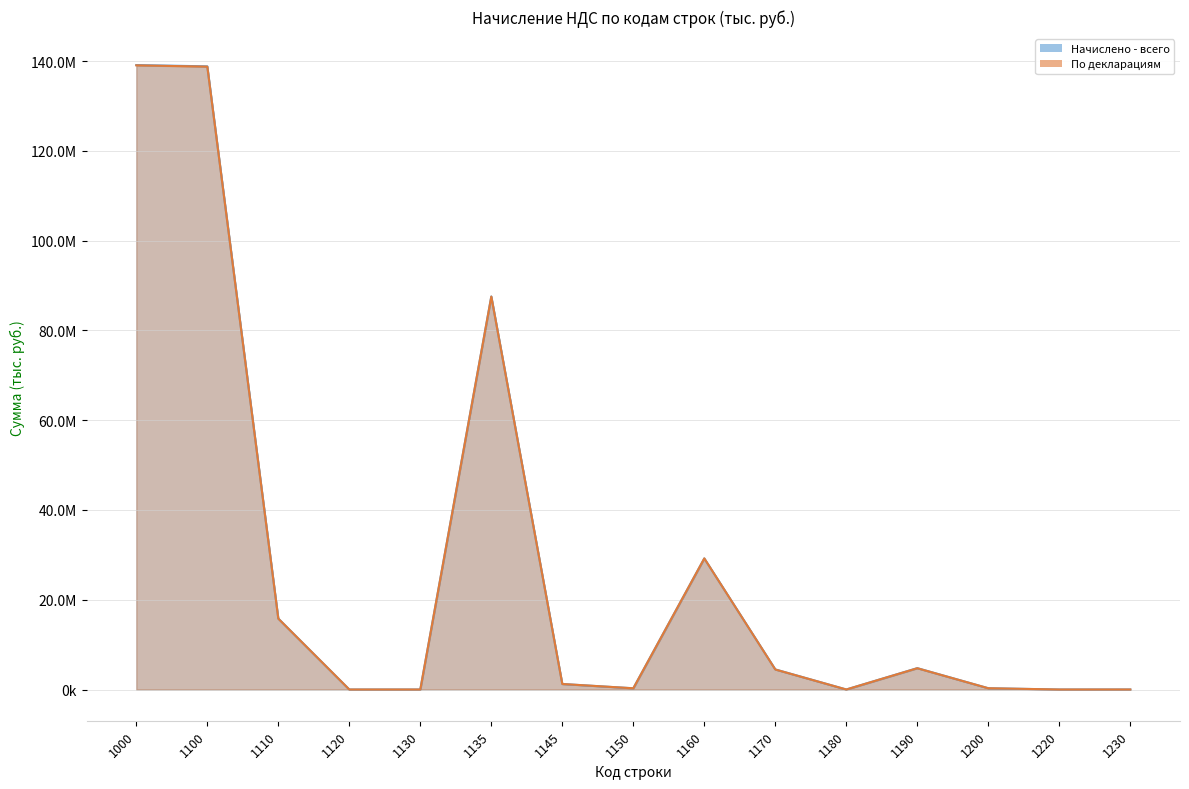

What is the value of the По декларациям point at the 10th from the left?

4458957